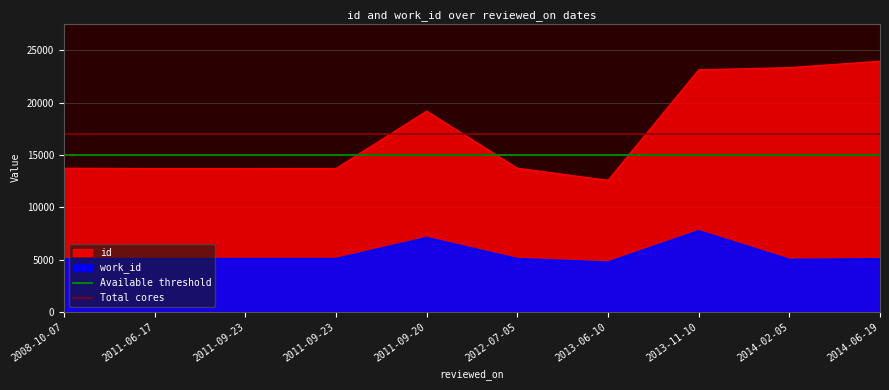

Read the Total cores value at 2014-06-19.

17000